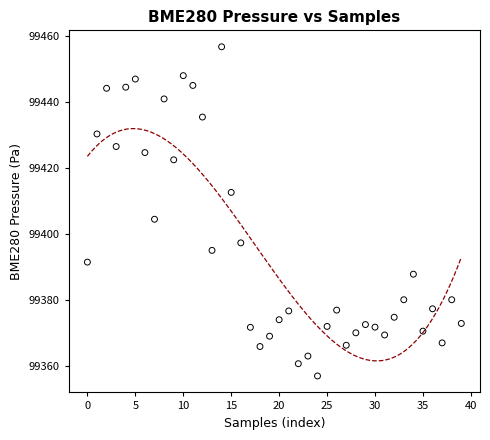

What is the range of Y values (max minus min)?

99.8